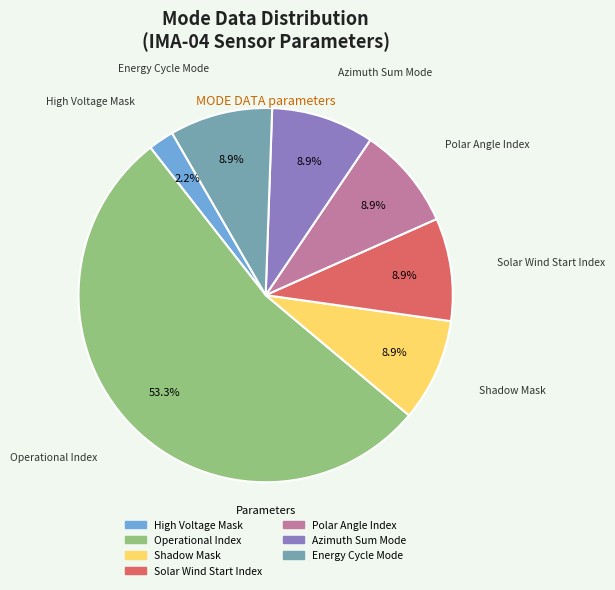

How many segments does this pie chart have?

7